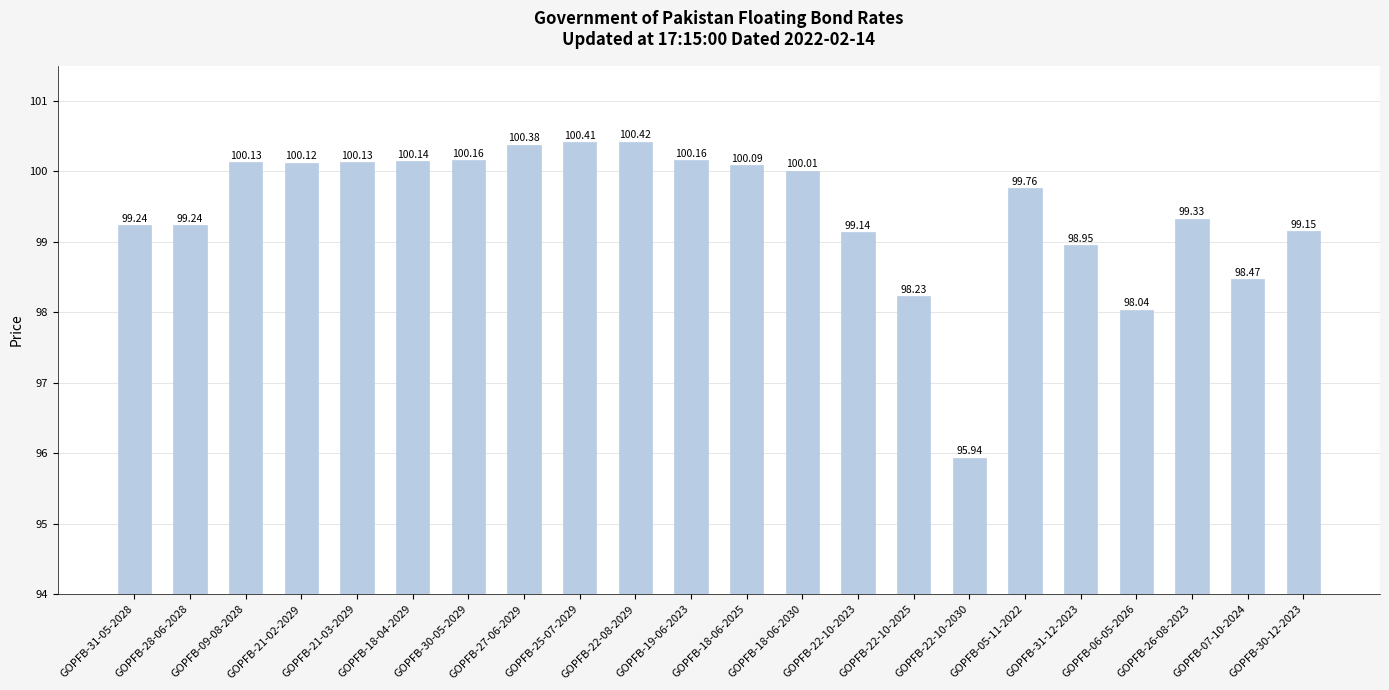

How many bars are there in total?

22